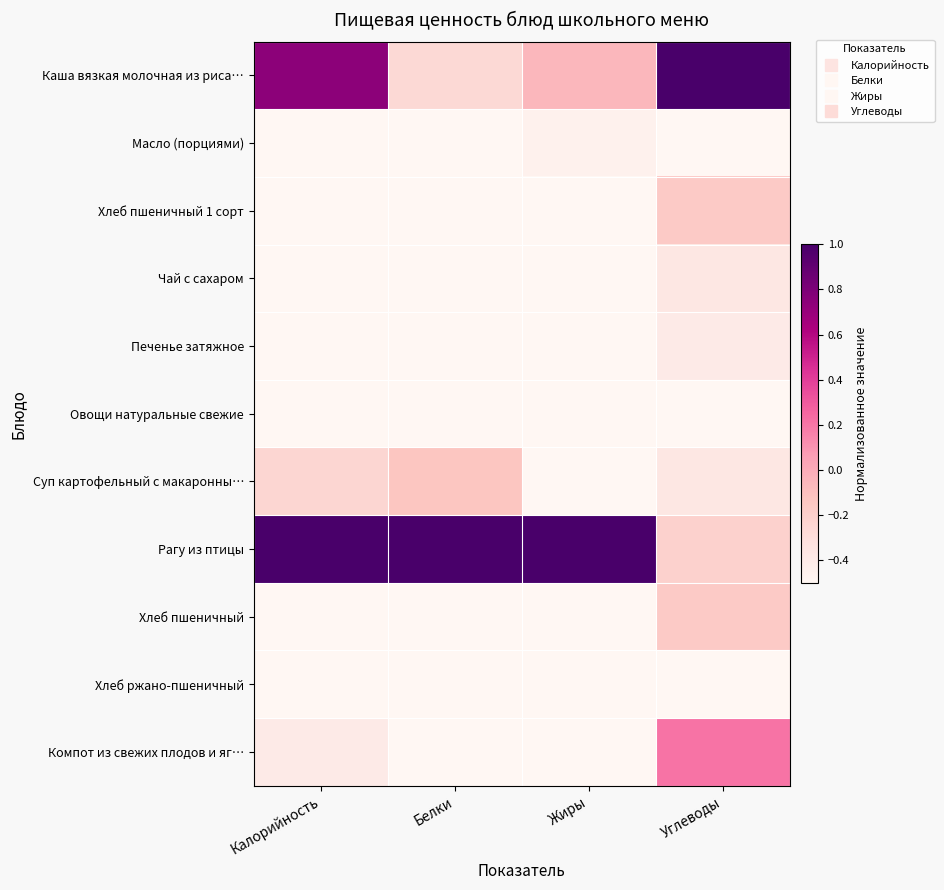

At how many categories does at least one series exceed 0?

4